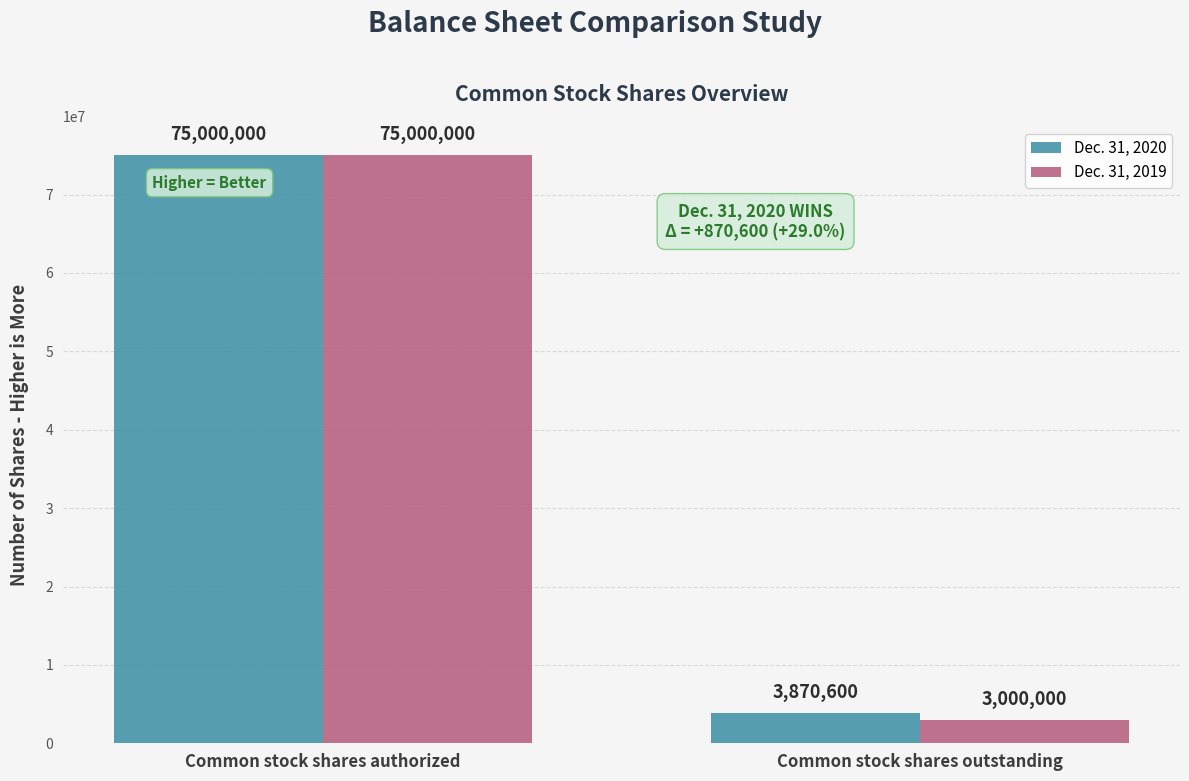

What is the label of the 2nd bar from the left?

Common stock shares outstanding